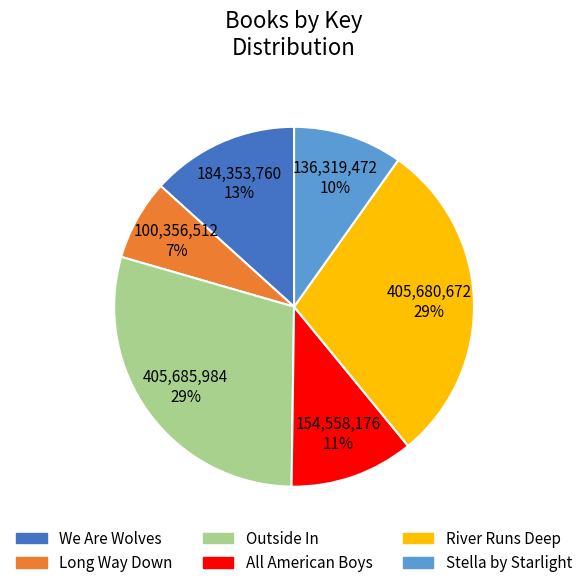

Count the number of slices in the pie.

6